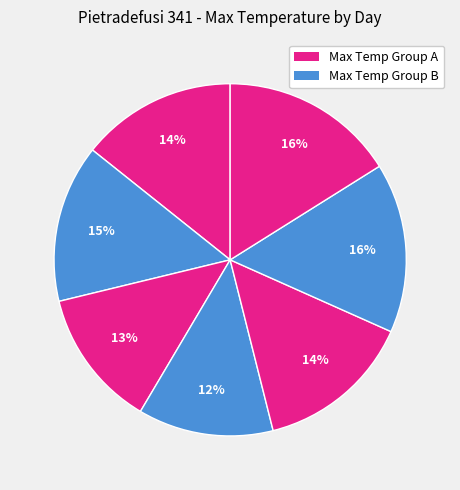

Count the number of slices in the pie.

7